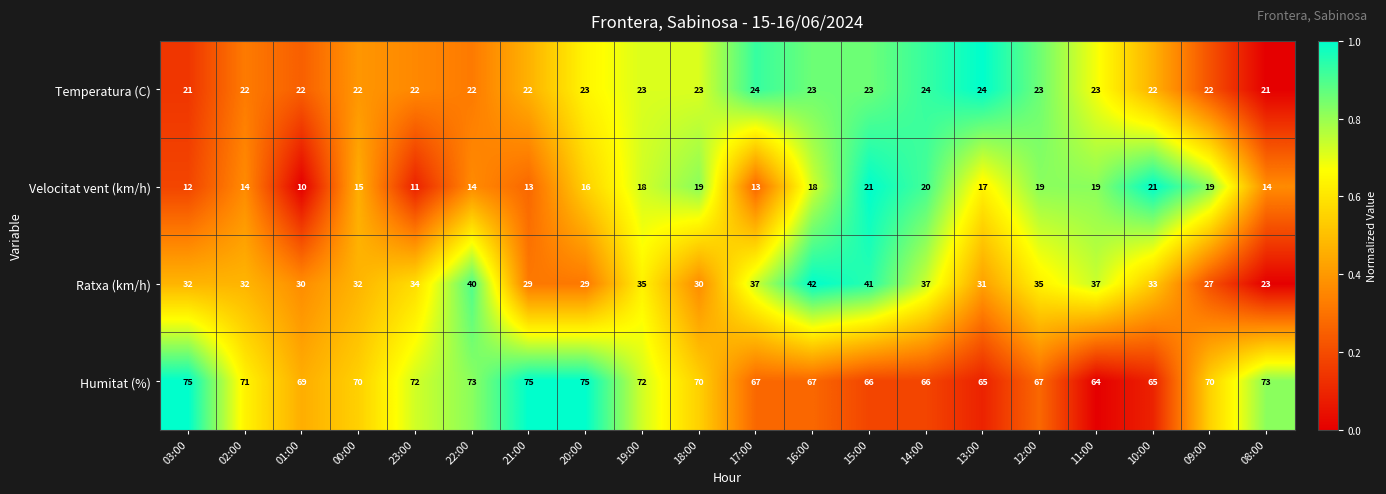

Which series has the largest total across all categories?

Humitat (%)